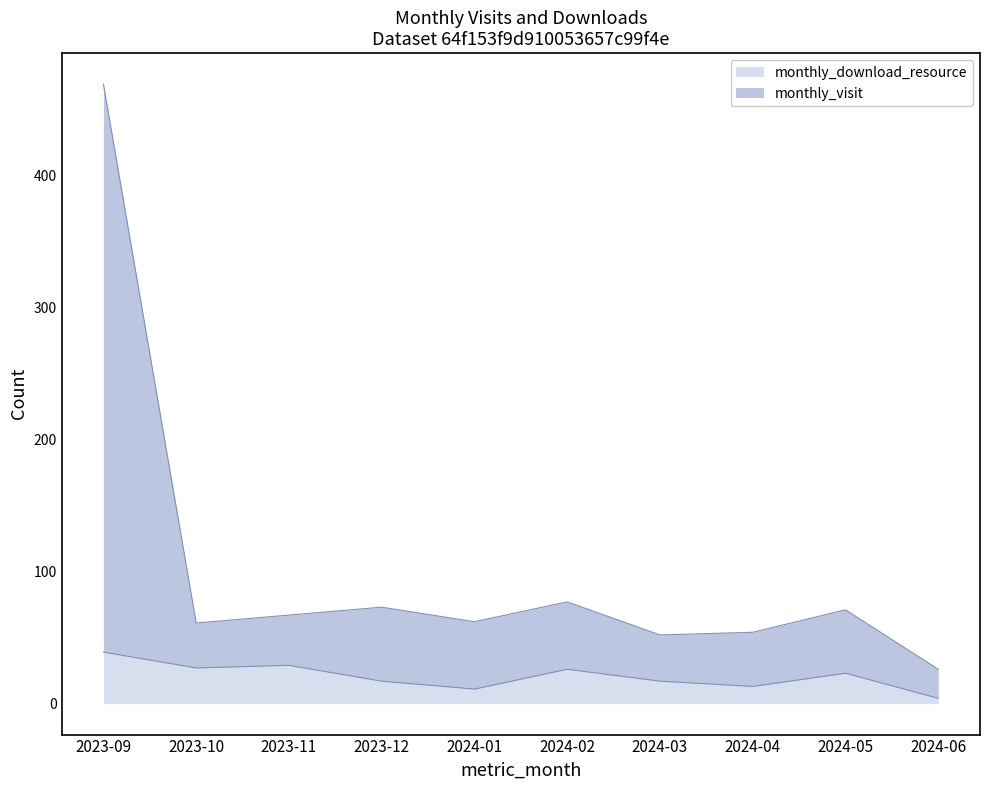

At 2024-05, list the series in order from largest to smallest.

monthly_visit, monthly_download_resource